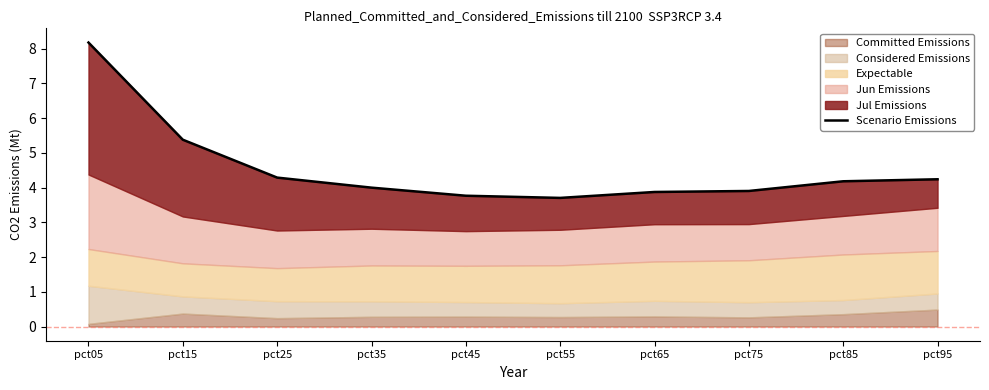

Between pct95 and pct05, which is larger?

pct05